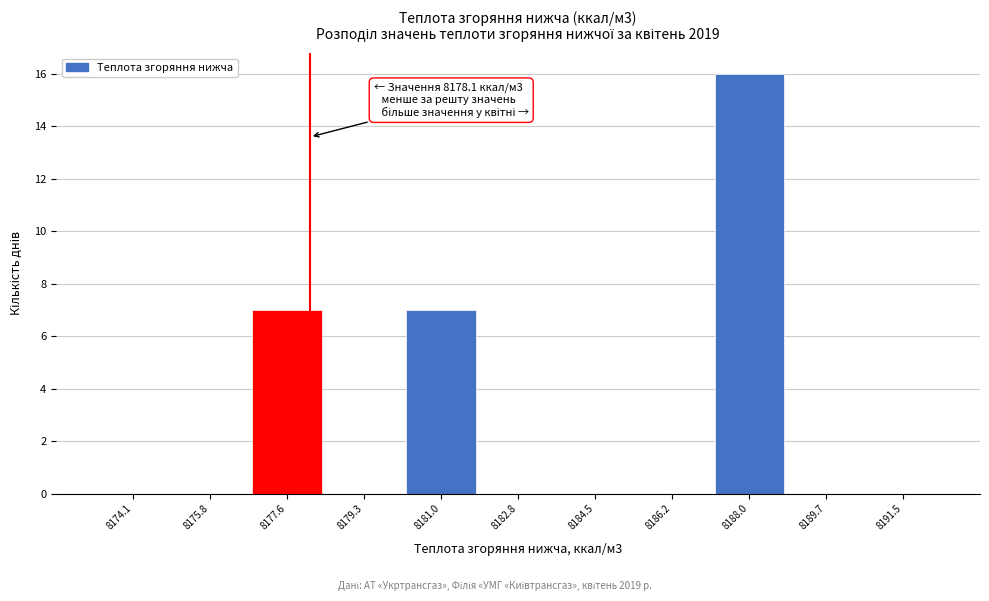

Over which range of the x-axis is the bar tallest?

8187.2 to 8189.0